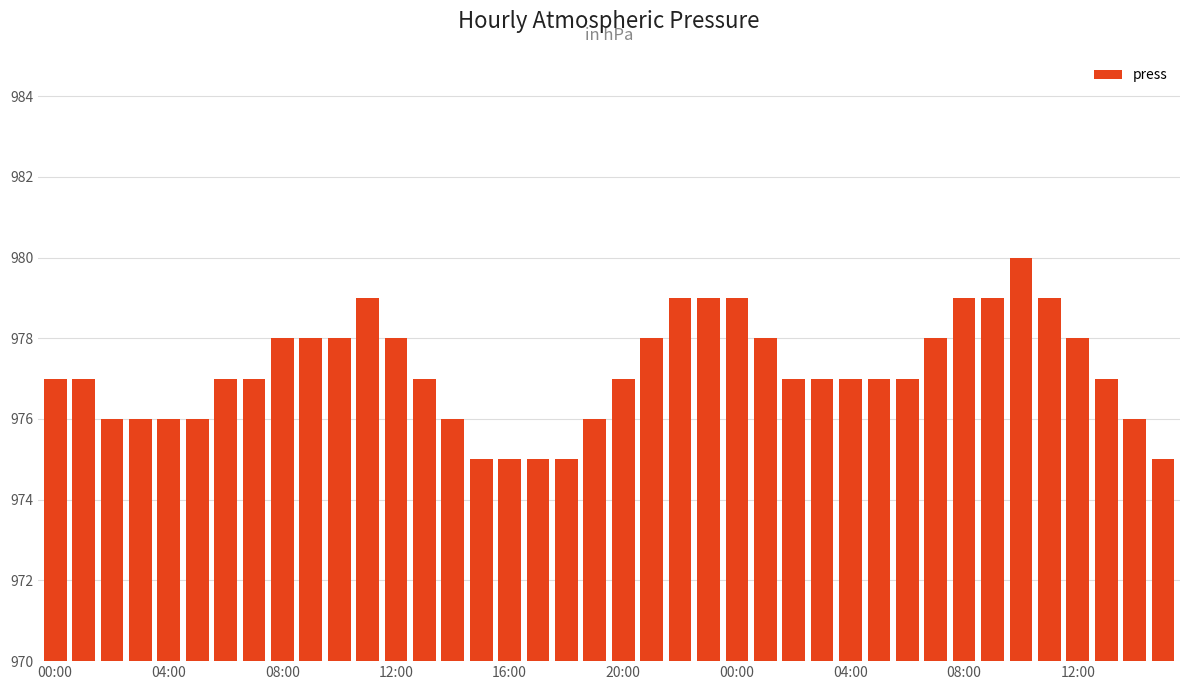

What is the sum of all values?

39088